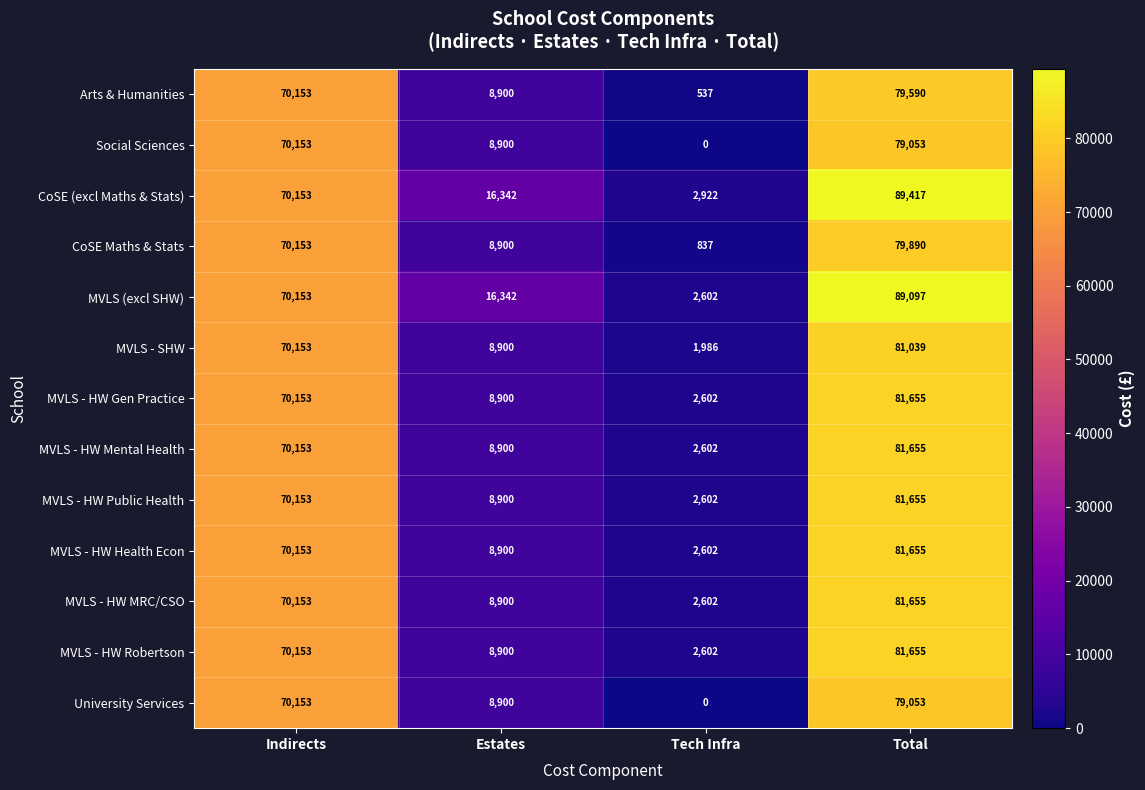

The Arts & Humanities series shows 79590 at Total. True or false?

True